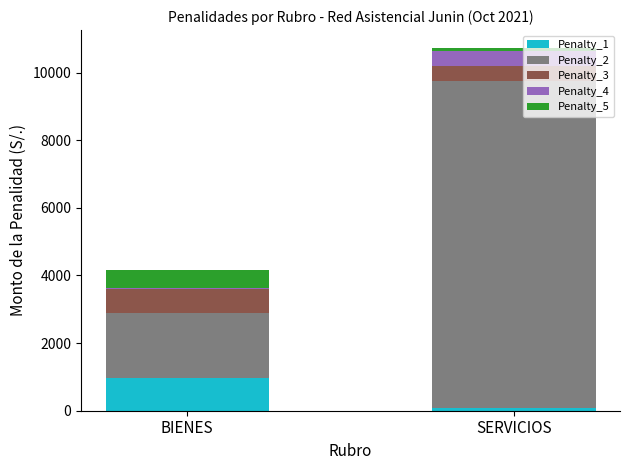

Are the bars horizontal?

No